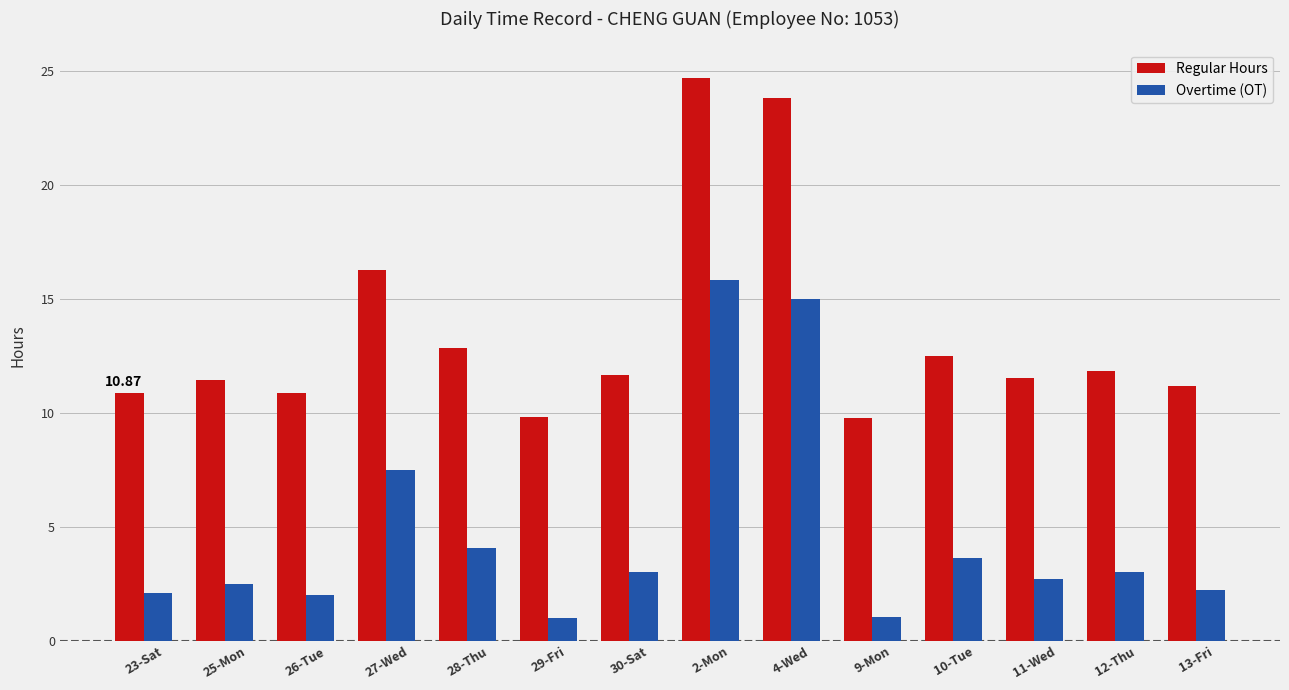

What position from the right is 25-Mon?

13